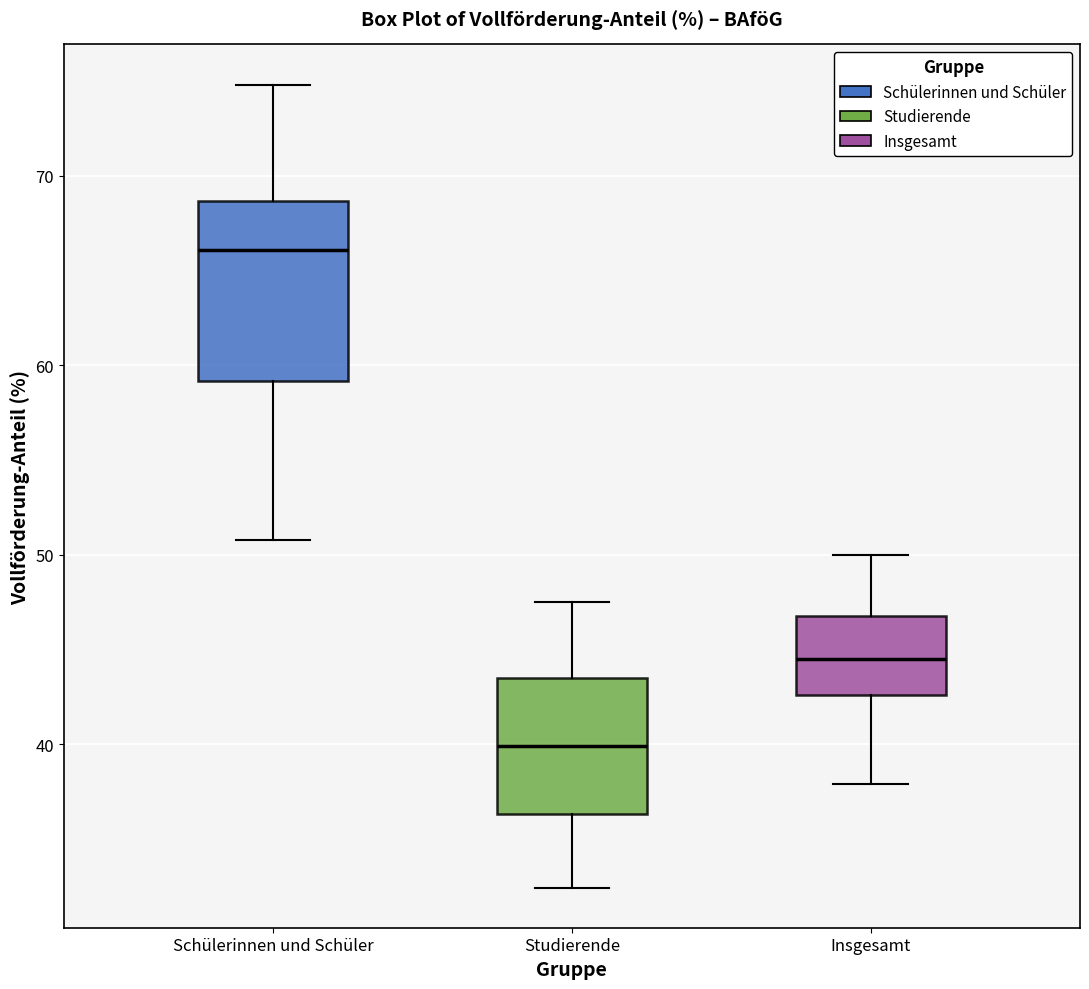

Reading left to right, transcribe this box plot: for each box, give where its median line is, the range the box spans, and where its two whiskers end, as read against the y-axis. The values are not printed on the chart, so give them approximately, as read against the axis.

Schülerinnen und Schüler: median 66, box 59 to 69, whiskers 51 to 75
Studierende: median 40, box 36 to 44, whiskers 32 to 48
Insgesamt: median 45, box 43 to 47, whiskers 38 to 50